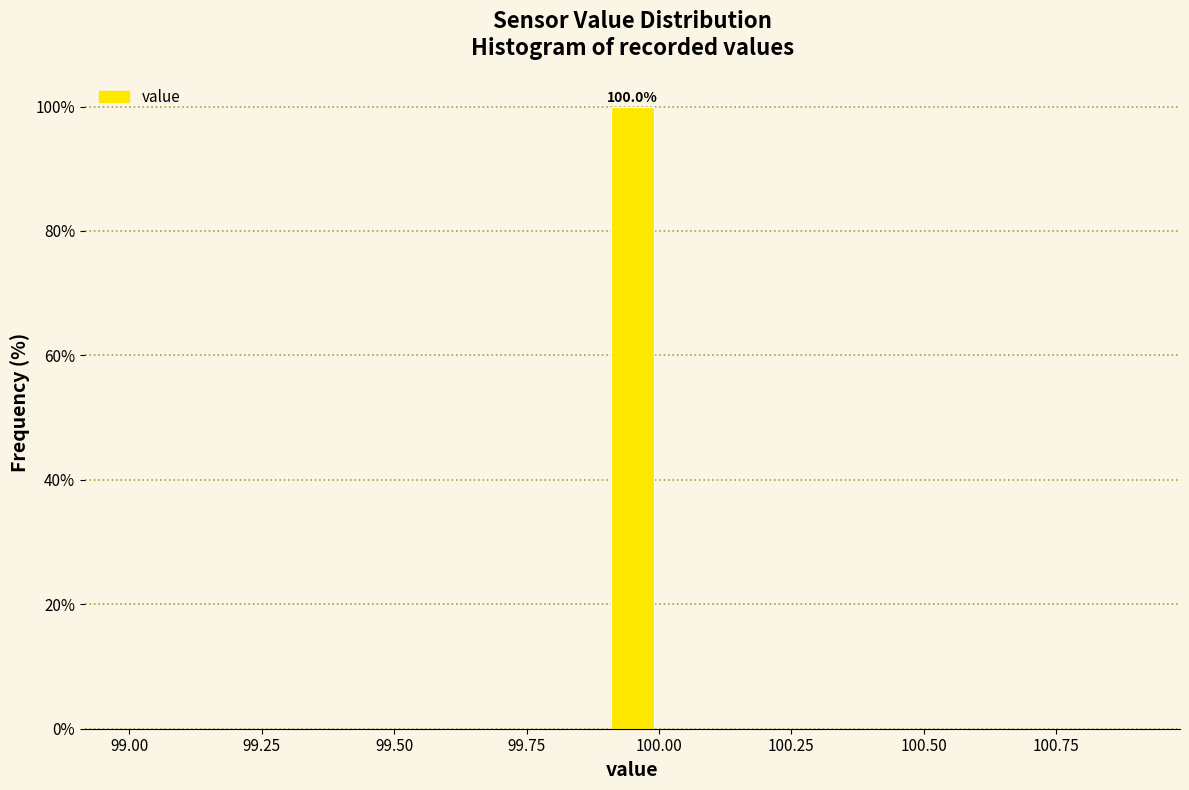

Around what value on the x-axis is the tallest bar? Give the approximate position of its centre, as read against the axis.

99.95